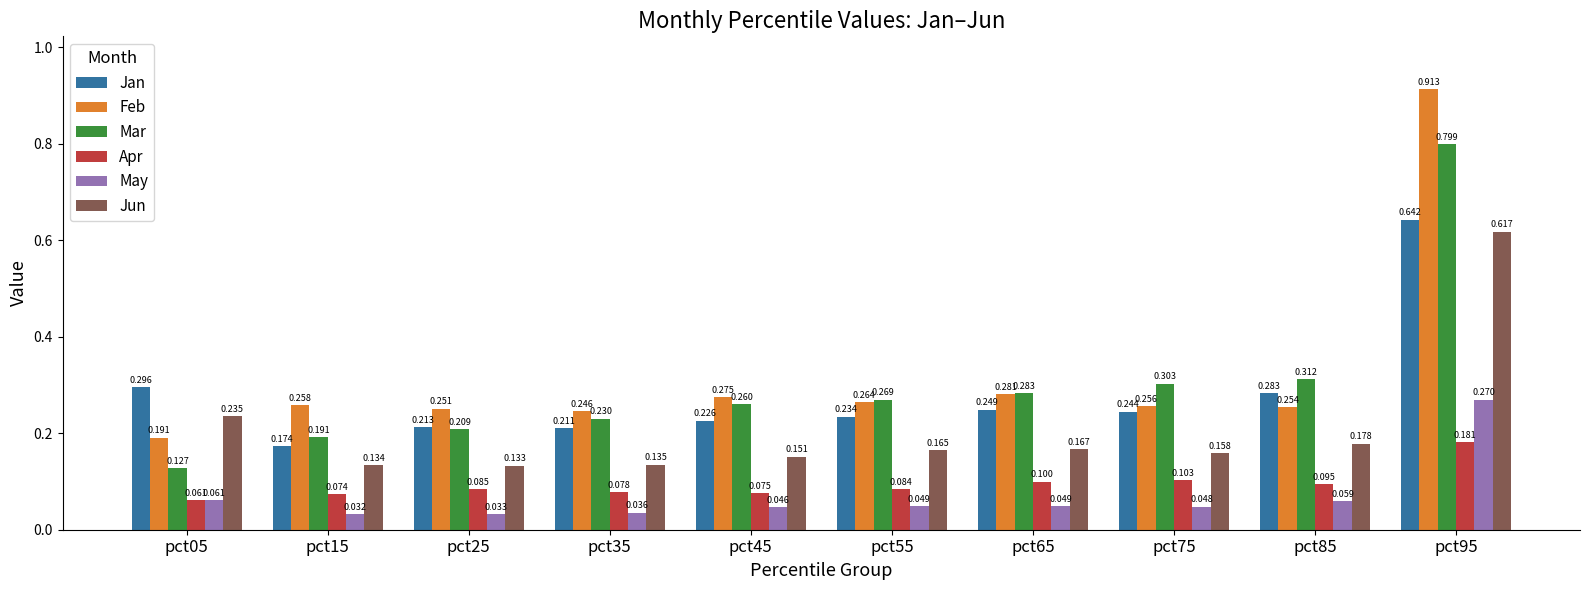

The value of Mar at pct55 is 0.4. True or false?

False